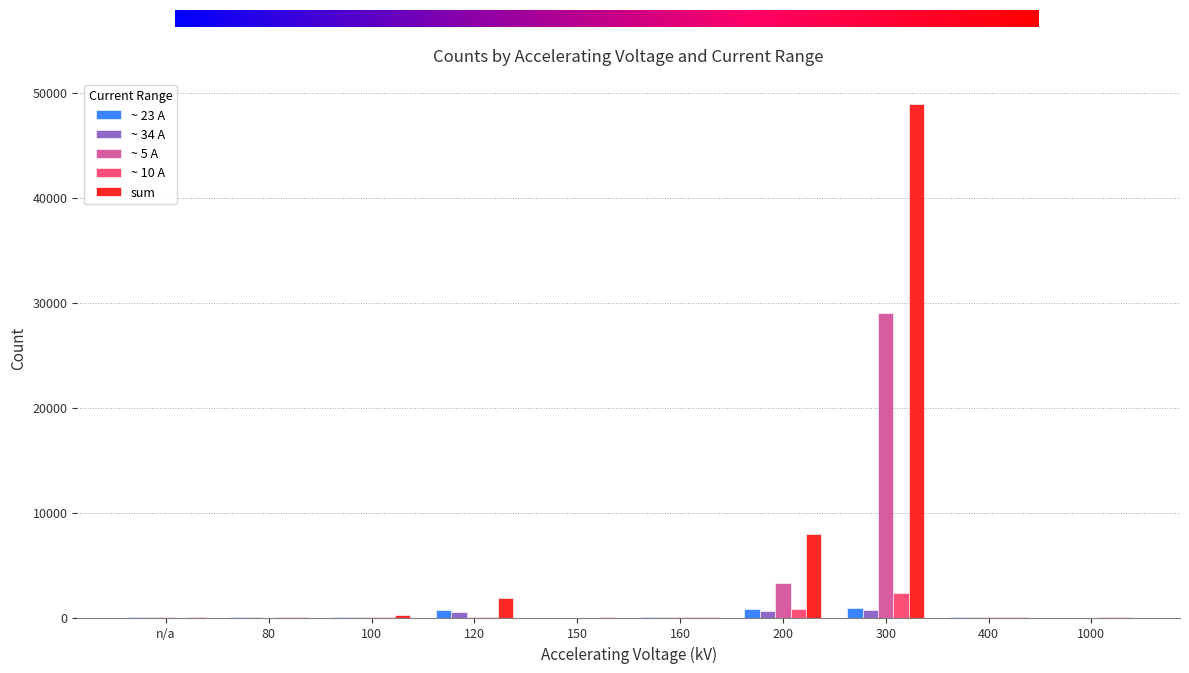

What is the greatest value displayed?

48882